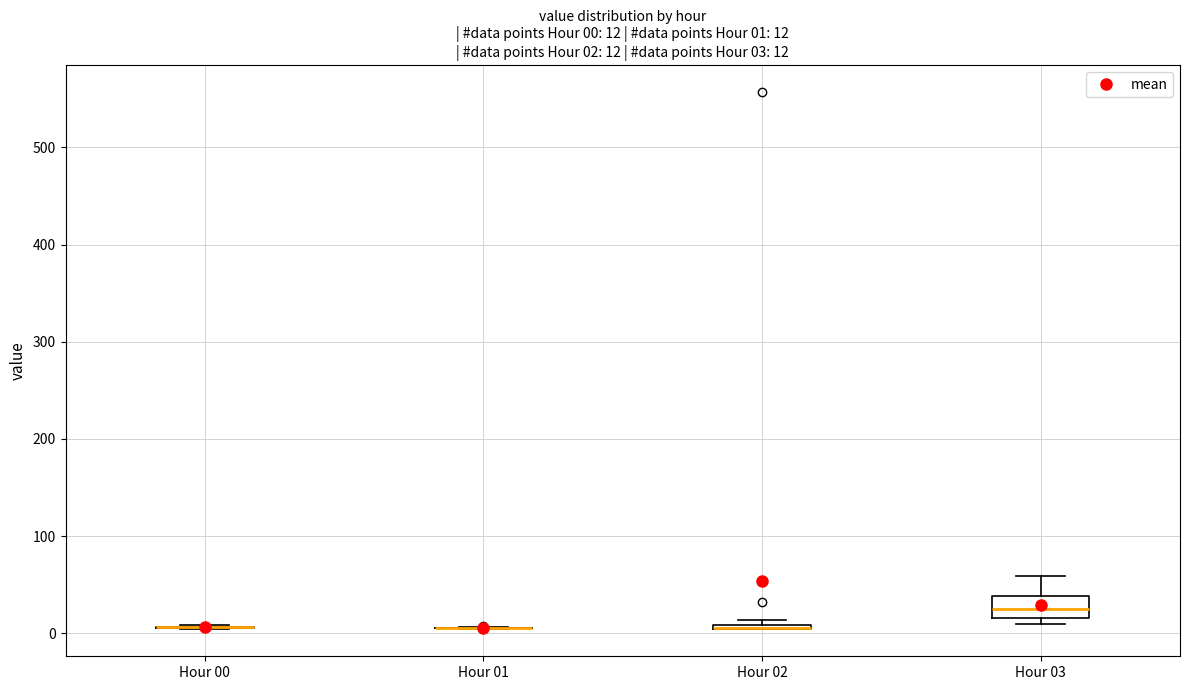

Which box is the tallest, from its lower edge to its upper edge?

Hour 03